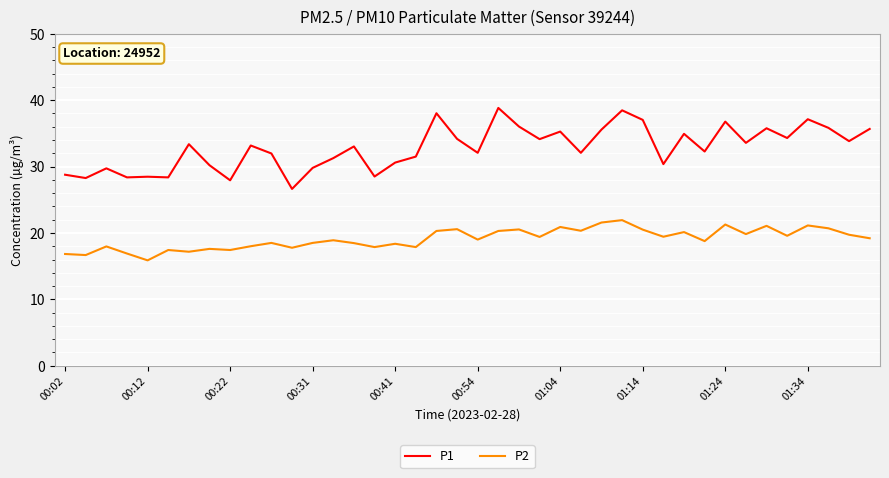

What is the minimum value for P1?

26.6